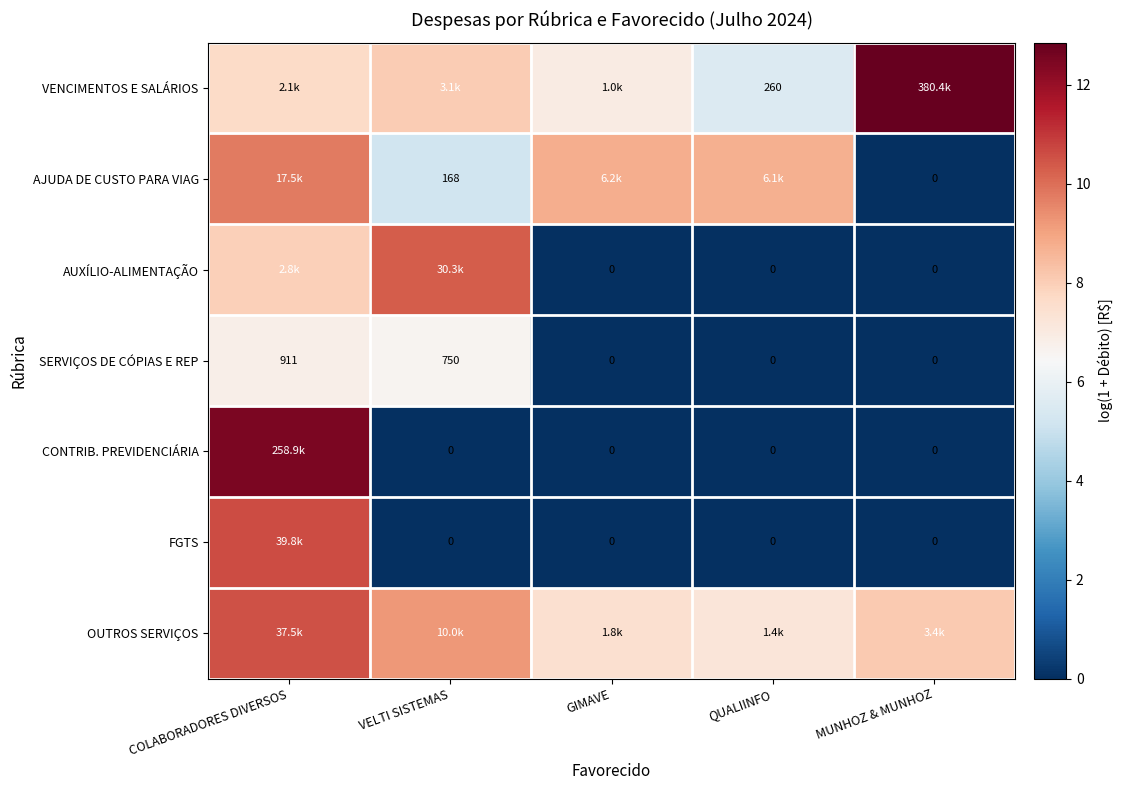

True or false: AUXÍLIO-ALIMENTAÇÃO has a value of 10.3 at VELTI SISTEMAS.

True